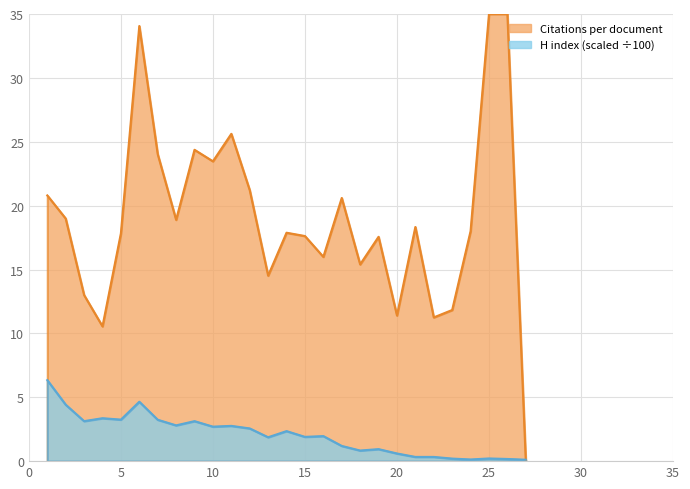

What value does the data have at 12?

2.6